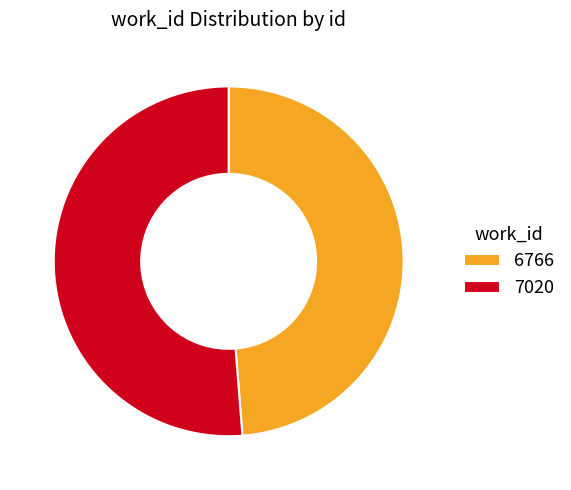

Count the number of slices in the pie.

2